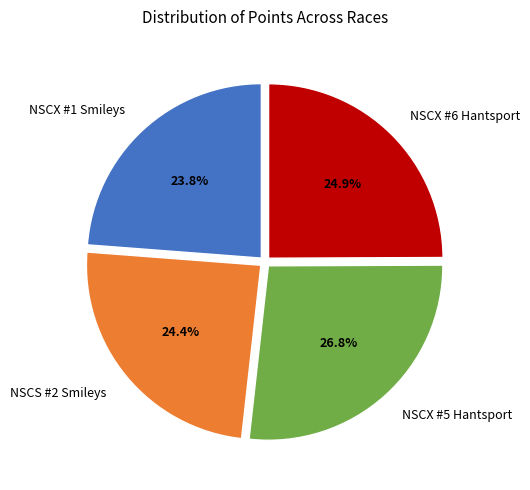

Is the sum of NSCX #5 Hantsport and NSCS #2 Smileys greater than half?

Yes